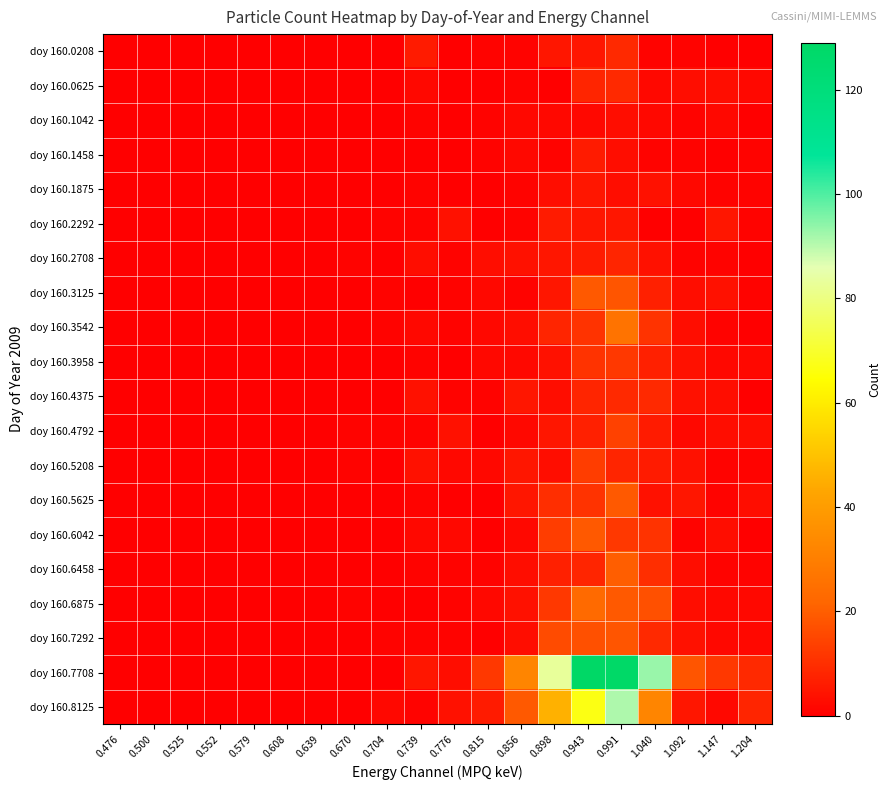

Reading left to right, transcribe all the data shown in this chart.

doy 160.0208: 0.476=0	0.500=0	0.525=0	0.552=0	0.579=0	0.608=0	0.639=0	0.670=0	0.704=0	0.739=6	0.776=0	0.815=1	0.856=1	0.898=5	0.943=5	0.991=9	1.040=1	1.092=1	1.147=0	1.204=0
doy 160.0625: 0.476=0	0.500=0	0.525=0	0.552=0	0.579=0	0.608=0	0.639=0	0.670=0	0.704=0	0.739=2	0.776=0	0.815=0	0.856=1	0.898=0	0.943=8	0.991=9	1.040=2	1.092=3	1.147=3	1.204=2
doy 160.1042: 0.476=0	0.500=0	0.525=0	0.552=0	0.579=0	0.608=0	0.639=0	0.670=0	0.704=0	0.739=1	0.776=0	0.815=1	0.856=2	0.898=2	0.943=2	0.991=3	1.040=2	1.092=1	1.147=2	1.204=0
doy 160.1458: 0.476=0	0.500=0	0.525=0	0.552=0	0.579=0	0.608=0	0.639=0	0.670=0	0.704=0	0.739=0	0.776=0	0.815=1	0.856=2	0.898=1	0.943=6	0.991=3	1.040=1	1.092=1	1.147=0	1.204=1
doy 160.1875: 0.476=0	0.500=0	0.525=0	0.552=0	0.579=0	0.608=0	0.639=0	0.670=0	0.704=0	0.739=1	0.776=0	0.815=0	0.856=1	0.898=3	0.943=5	0.991=3	1.040=4	1.092=2	1.147=1	1.204=1
doy 160.2292: 0.476=0	0.500=0	0.525=0	0.552=0	0.579=0	0.608=0	0.639=0	0.670=0	0.704=1	0.739=1	0.776=4	0.815=0	0.856=1	0.898=6	0.943=5	0.991=5	1.040=0	1.092=0	1.147=5	1.204=1
doy 160.2708: 0.476=0	0.500=0	0.525=0	0.552=0	0.579=0	0.608=0	0.639=0	0.670=1	0.704=0	0.739=3	0.776=1	0.815=3	0.856=4	0.898=5	0.943=6	0.991=8	1.040=4	1.092=1	1.147=1	1.204=0
doy 160.3125: 0.476=0	0.500=0	0.525=0	0.552=0	0.579=0	0.608=0	0.639=0	0.670=0	0.704=1	0.739=0	0.776=1	0.815=2	0.856=1	0.898=5	0.943=19	0.991=18	1.040=7	1.092=3	1.147=4	1.204=1
doy 160.3542: 0.476=0	0.500=0	0.525=0	0.552=0	0.579=0	0.608=0	0.639=0	0.670=0	0.704=1	0.739=2	0.776=1	0.815=2	0.856=3	0.898=8	0.943=11	0.991=26	1.040=11	1.092=3	1.147=1	1.204=0
doy 160.3958: 0.476=0	0.500=0	0.525=0	0.552=0	0.579=0	0.608=0	0.639=0	0.670=0	0.704=0	0.739=1	0.776=0	0.815=2	0.856=2	0.898=4	0.943=11	0.991=12	1.040=7	1.092=4	1.147=2	1.204=2
doy 160.4375: 0.476=0	0.500=0	0.525=0	0.552=0	0.579=0	0.608=0	0.639=0	0.670=0	0.704=0	0.739=4	0.776=1	0.815=1	0.856=5	0.898=3	0.943=8	0.991=9	1.040=9	1.092=4	1.147=3	1.204=0
doy 160.4792: 0.476=0	0.500=0	0.525=0	0.552=0	0.579=0	0.608=0	0.639=0	0.670=1	0.704=1	0.739=1	0.776=4	0.815=0	0.856=2	0.898=5	0.943=7	0.991=14	1.040=6	1.092=2	1.147=3	1.204=3
doy 160.5208: 0.476=0	0.500=0	0.525=0	0.552=0	0.579=0	0.608=0	0.639=0	0.670=1	0.704=0	0.739=4	0.776=2	0.815=2	0.856=5	0.898=3	0.943=13	0.991=8	1.040=6	1.092=4	1.147=1	1.204=1
doy 160.5625: 0.476=0	0.500=0	0.525=0	0.552=0	0.579=0	0.608=0	0.639=0	0.670=0	0.704=0	0.739=1	0.776=0	0.815=0	0.856=5	0.898=10	0.943=11	0.991=19	1.040=4	1.092=5	1.147=1	1.204=3
doy 160.6042: 0.476=0	0.500=0	0.525=0	0.552=0	0.579=0	0.608=0	0.639=0	0.670=0	0.704=0	0.739=2	0.776=2	0.815=0	0.856=2	0.898=13	0.943=19	0.991=12	1.040=11	1.092=1	1.147=3	1.204=0
doy 160.6458: 0.476=0	0.500=0	0.525=0	0.552=0	0.579=0	0.608=0	0.639=0	0.670=0	0.704=0	0.739=1	0.776=1	0.815=1	0.856=3	0.898=7	0.943=8	0.991=20	1.040=10	1.092=3	1.147=1	1.204=1
doy 160.6875: 0.476=0	0.500=0	0.525=0	0.552=0	0.579=0	0.608=0	0.639=0	0.670=1	0.704=0	0.739=0	0.776=1	0.815=2	0.856=4	0.898=12	0.943=23	0.991=19	1.040=17	1.092=3	1.147=2	1.204=2
doy 160.7292: 0.476=0	0.500=0	0.525=0	0.552=0	0.579=0	0.608=0	0.639=0	0.670=0	0.704=1	0.739=1	0.776=1	0.815=0	0.856=3	0.898=16	0.943=17	0.991=18	1.040=9	1.092=4	1.147=2	1.204=2
doy 160.7708: 0.476=0	0.500=0	0.525=0	0.552=0	0.579=0	0.608=0	0.639=0	0.670=0	0.704=0	0.739=5	0.776=3	0.815=12	0.856=32	0.898=83	0.943=129	0.991=128	1.040=93	1.092=18	1.147=12	1.204=9
doy 160.8125: 0.476=0	0.500=0	0.525=0	0.552=0	0.579=0	0.608=0	0.639=0	0.670=0	0.704=2	0.739=1	0.776=4	0.815=6	0.856=19	0.898=46	0.943=67	0.991=91	1.040=32	1.092=5	1.147=2	1.204=8